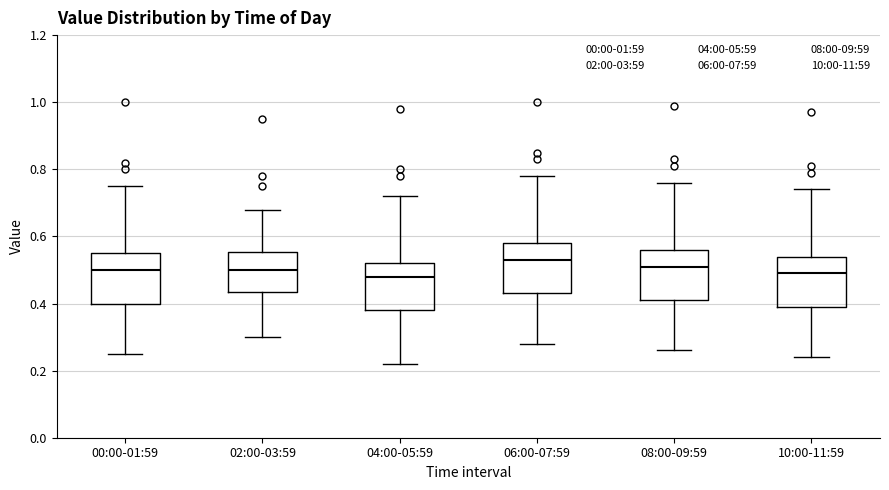

Reading left to right, read every box against the y-axis: the position of its median line, the range the box covers, and the ends of its whiskers. The values are not printed on the chart, so give them approximately, as read against the axis.

00:00-01:59: median 0.50, box 0.40 to 0.56, whiskers 0.26 to 0.76
02:00-03:59: median 0.50, box 0.44 to 0.56, whiskers 0.30 to 0.68
04:00-05:59: median 0.48, box 0.38 to 0.52, whiskers 0.22 to 0.72
06:00-07:59: median 0.54, box 0.44 to 0.58, whiskers 0.28 to 0.78
08:00-09:59: median 0.52, box 0.42 to 0.56, whiskers 0.26 to 0.76
10:00-11:59: median 0.50, box 0.40 to 0.54, whiskers 0.24 to 0.74